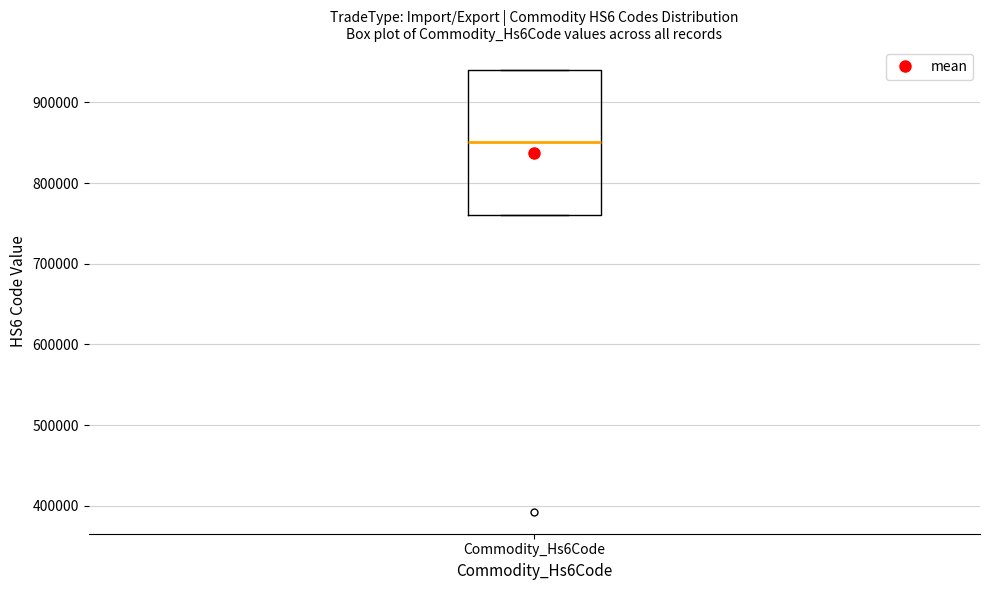

Transcribe this box plot: give where the median line is, the range the box spans, and where the two whiskers end, as read against the y-axis. The values are not printed on the chart, so give them approximately, as read against the axis.

median 850000, box 760000 to 940000, whiskers 760000 to 940000